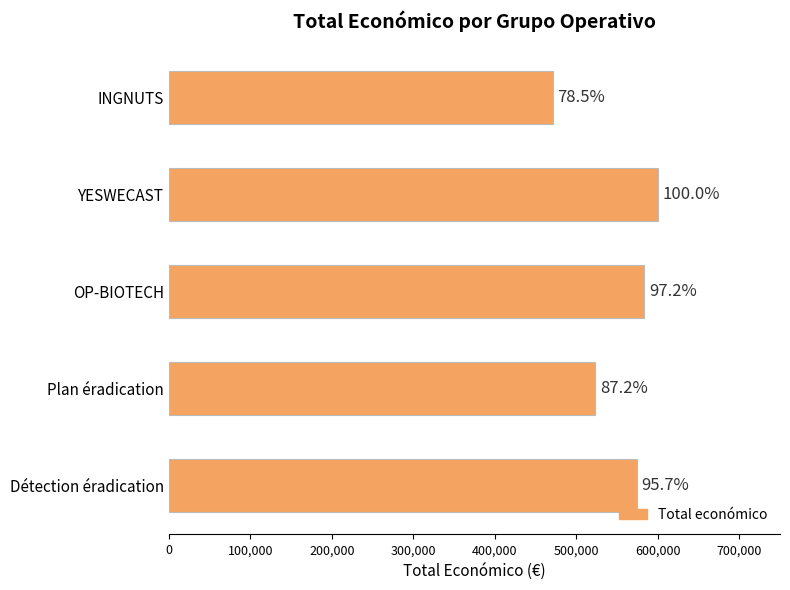

Does the chart contain any negative values?

No